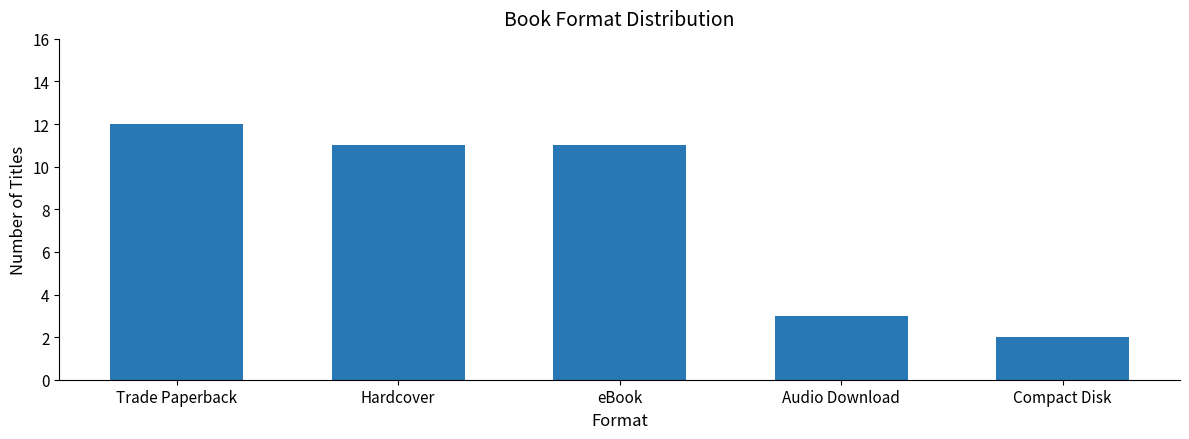

What position from the left is eBook?

3